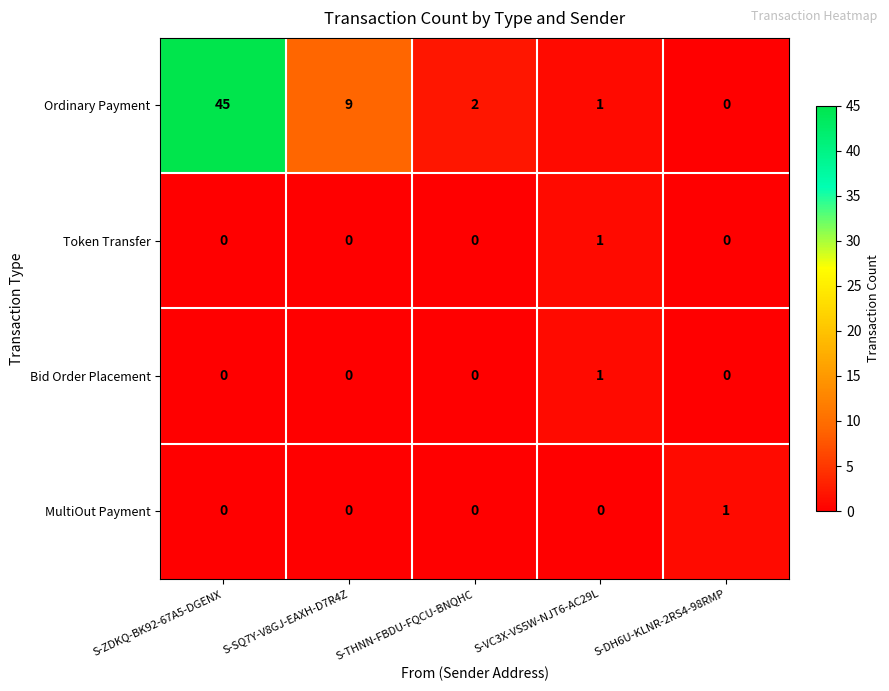

Which series has the largest total across all categories?

Ordinary Payment